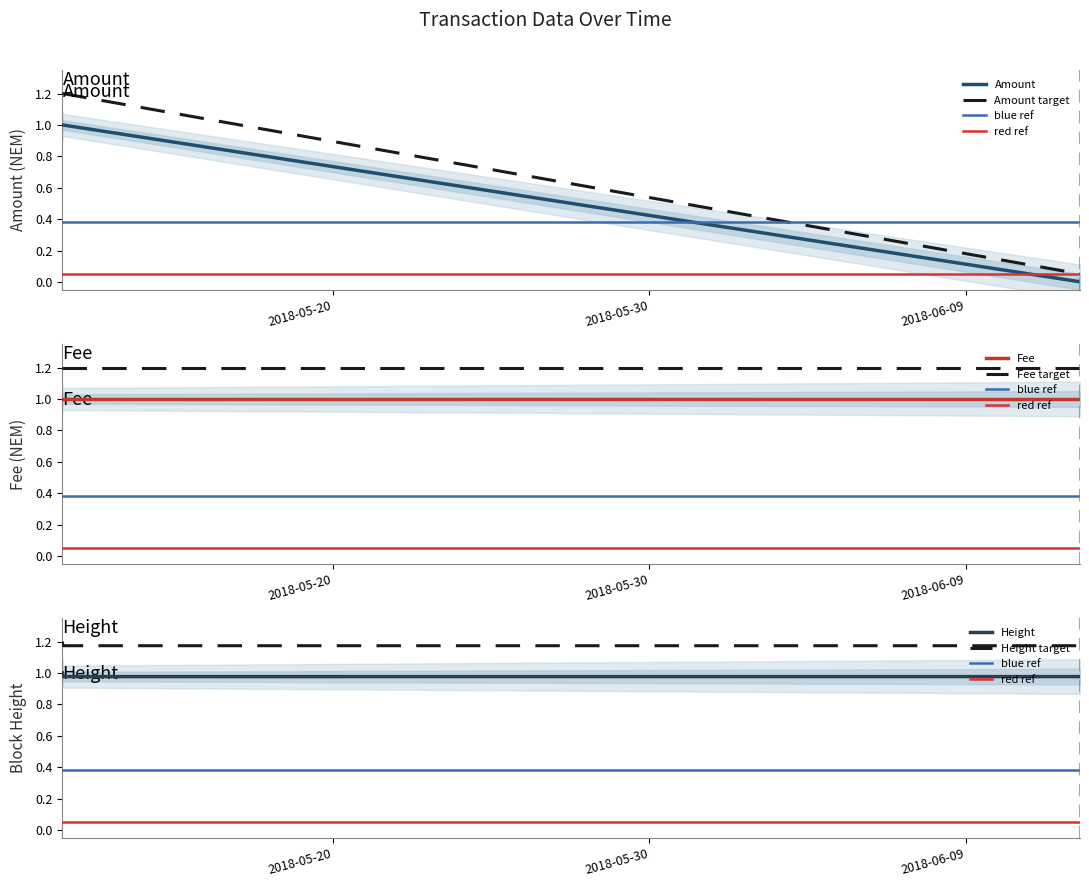

What is the difference between the maximum and minimum values in the Amount series?

1.0